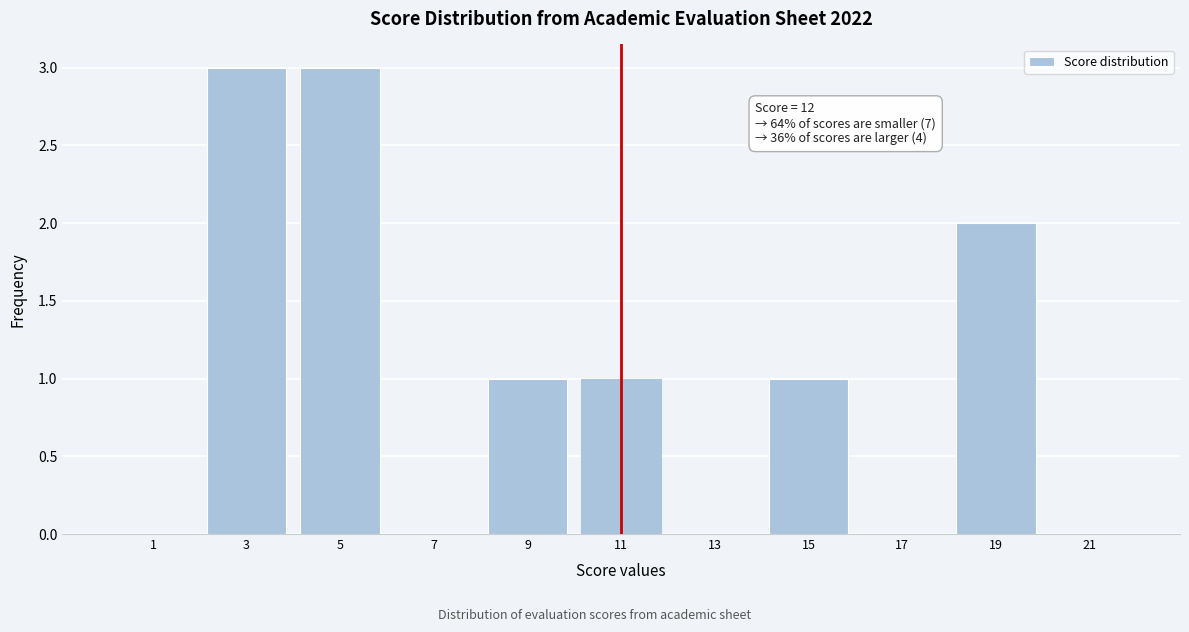

Reading left to right, what are all the values shown in this chart?

1=0	3=3	5=3	7=0	9=1	11=1	13=0	15=1	17=0	19=2	21=0